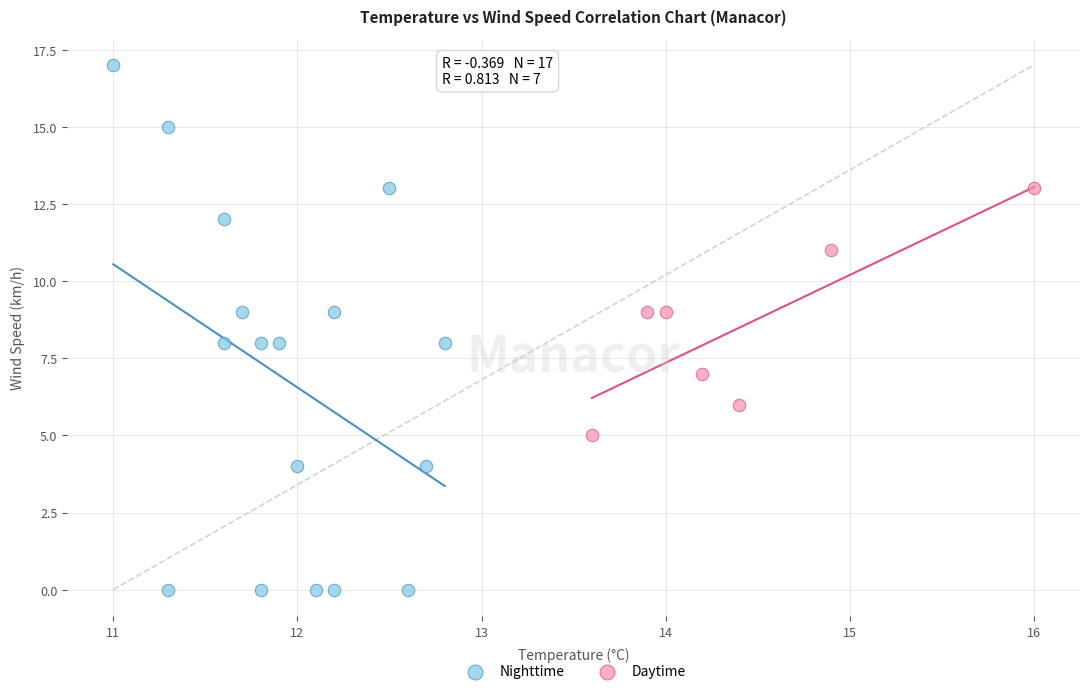

Which series has the widest spread of Y values?

Nighttime